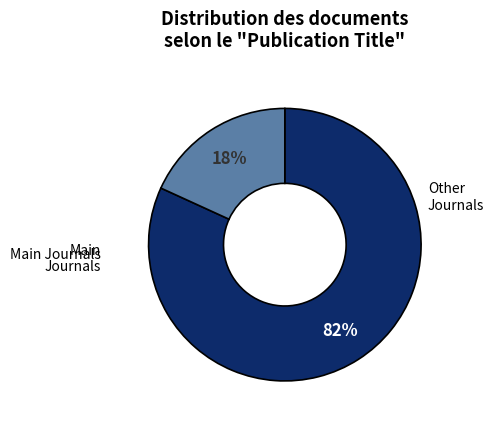

Does any single category account for the majority?

Yes